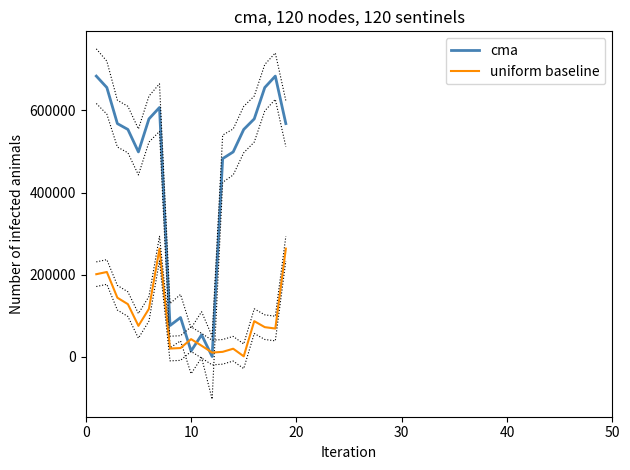

After their last crossing, which series has the higher values: cma or uniform baseline?

cma